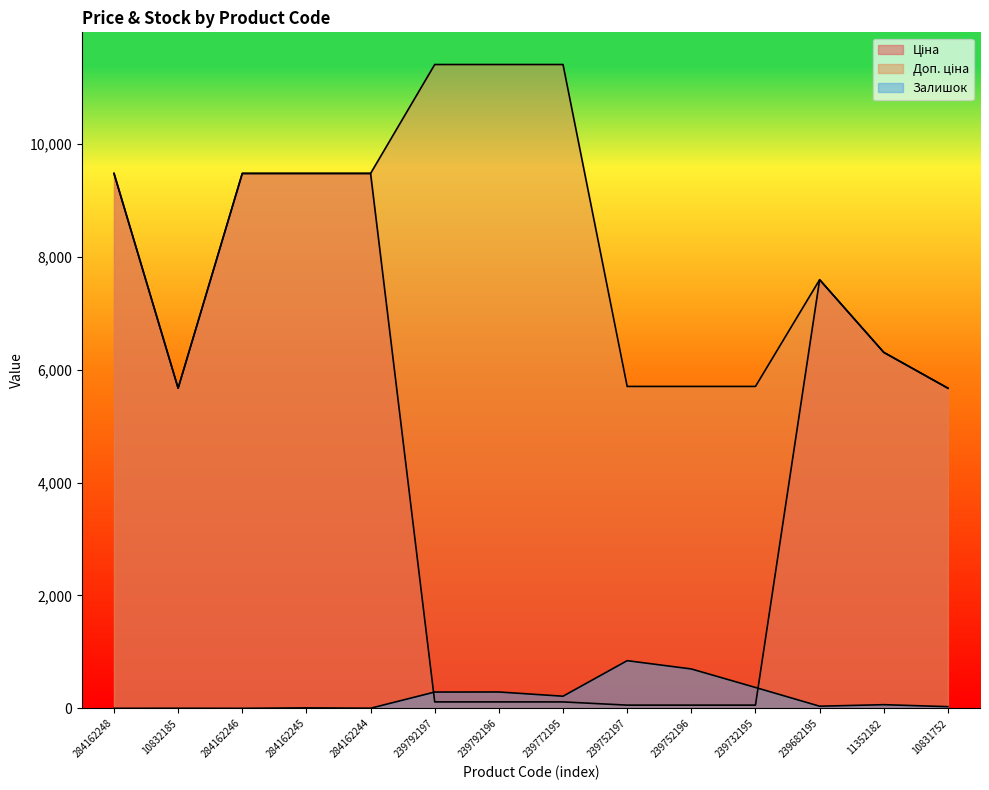

At which label is Залишок closest to 422?

239732195